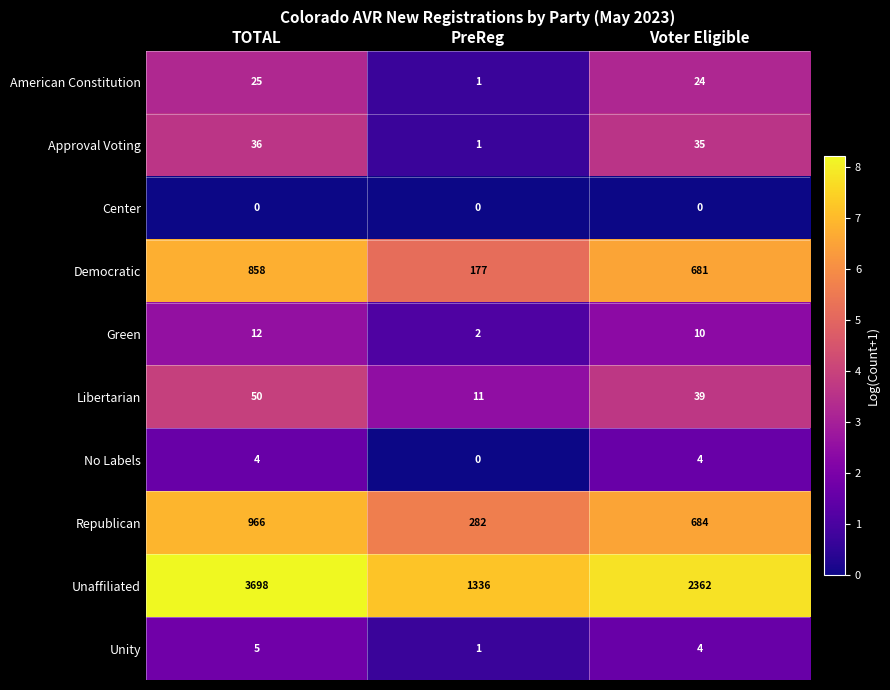

What is the greatest value displayed?

3698